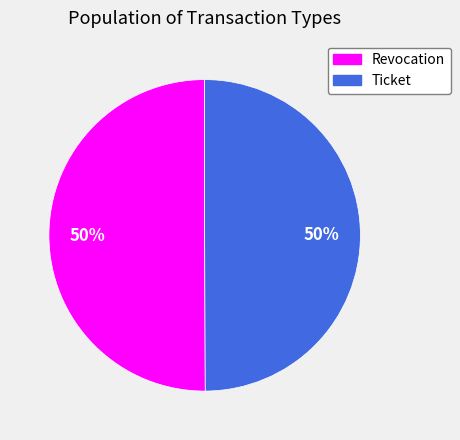

What is the ratio of the value at Revocation to the value at Ticket?

1.0